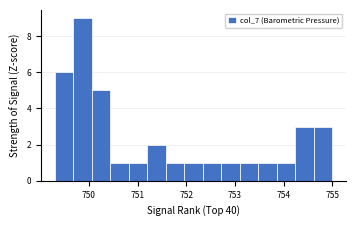

Read against the x-axis, roughly where is the centre of the tallest bar?

749.9